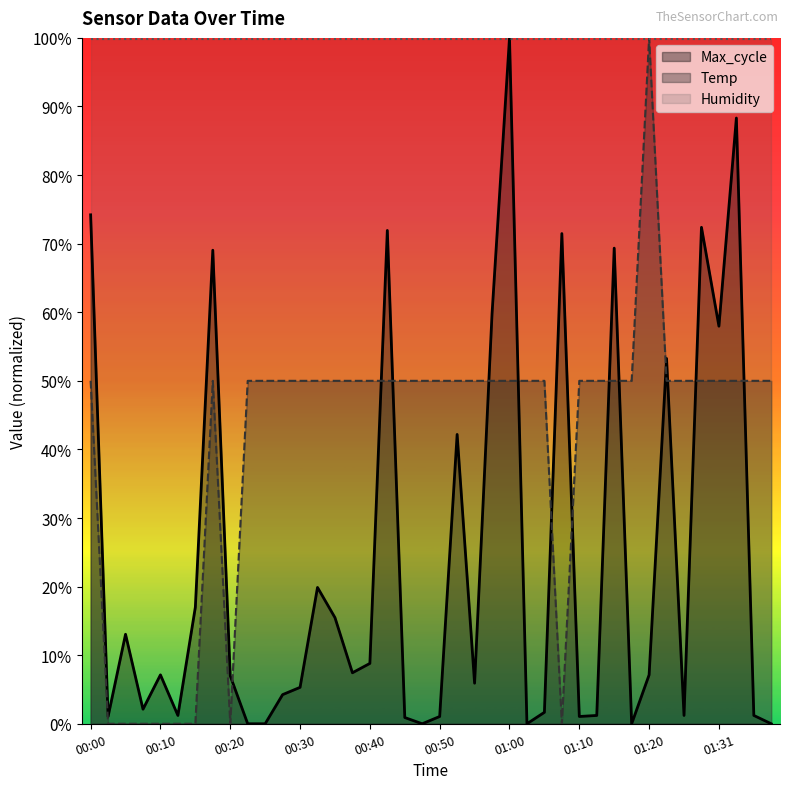

What is the sum of the Max_cycle values at 00:22 and 00:27?

4.2